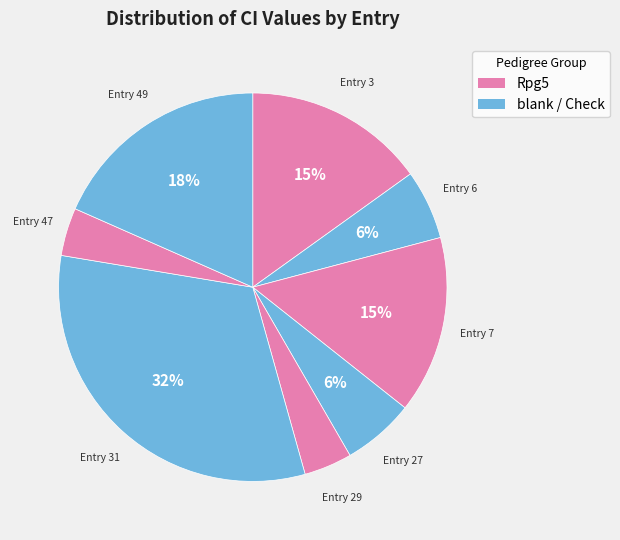

Which category has the biggest portion of the pie?

Entry 31